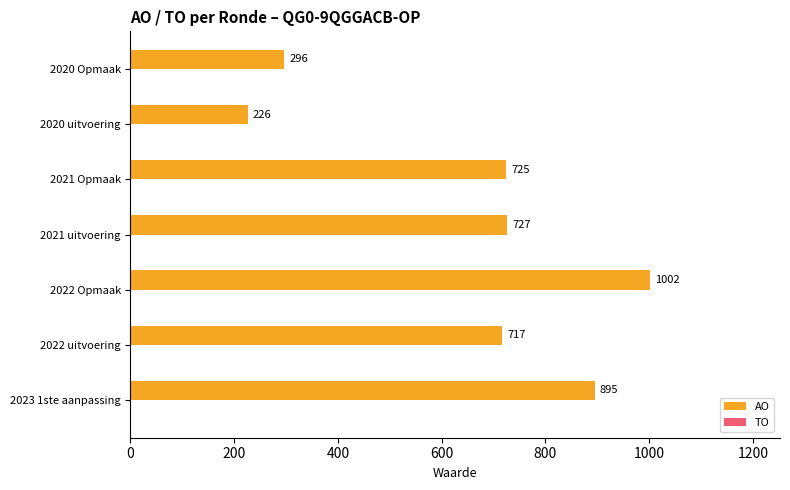

Count the number of data series in this chart.

1